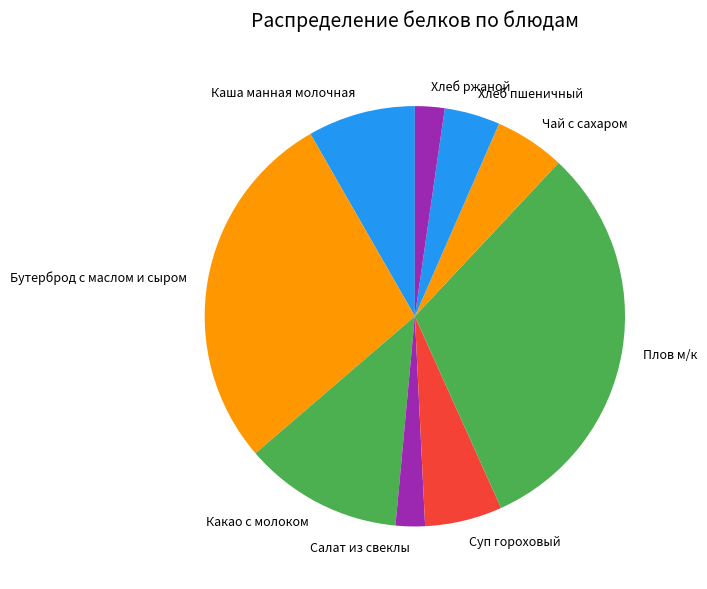

Is there a majority slice in this chart?

No